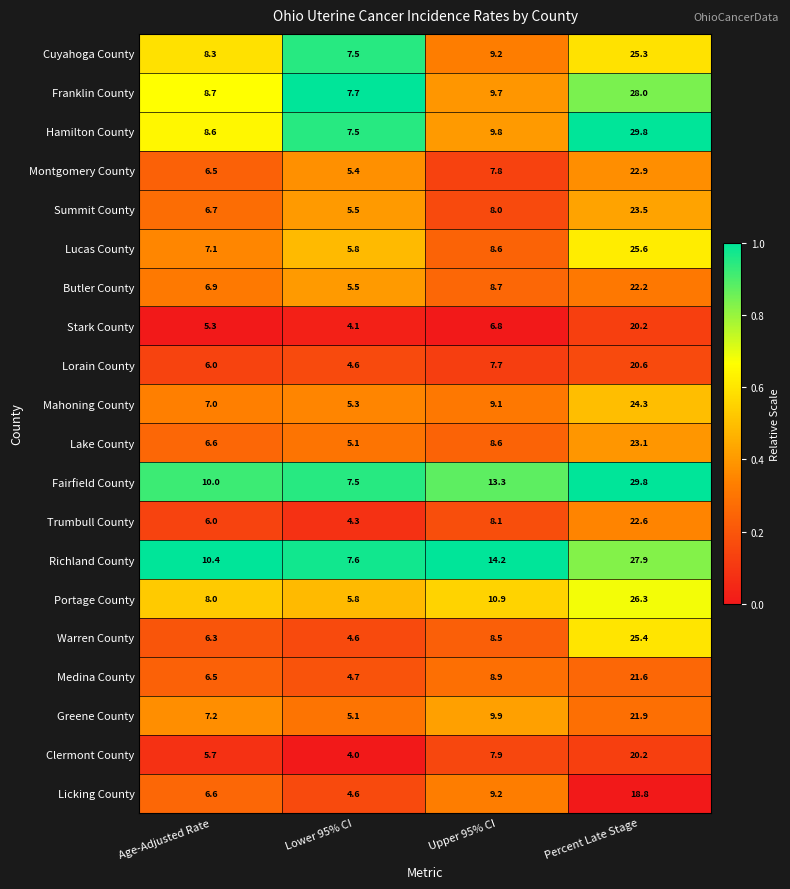

How many data points does each series have?

4